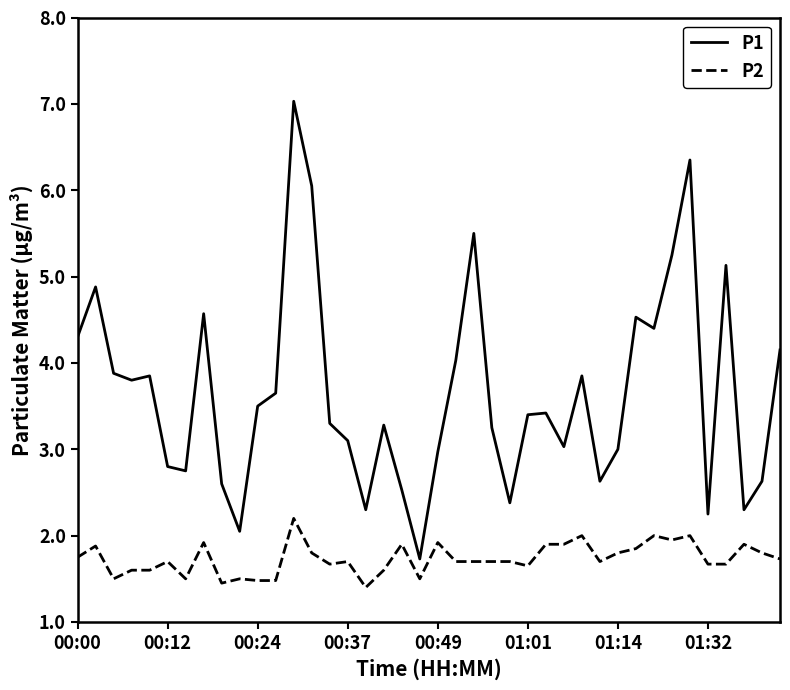

What is the greatest value displayed?

7.0